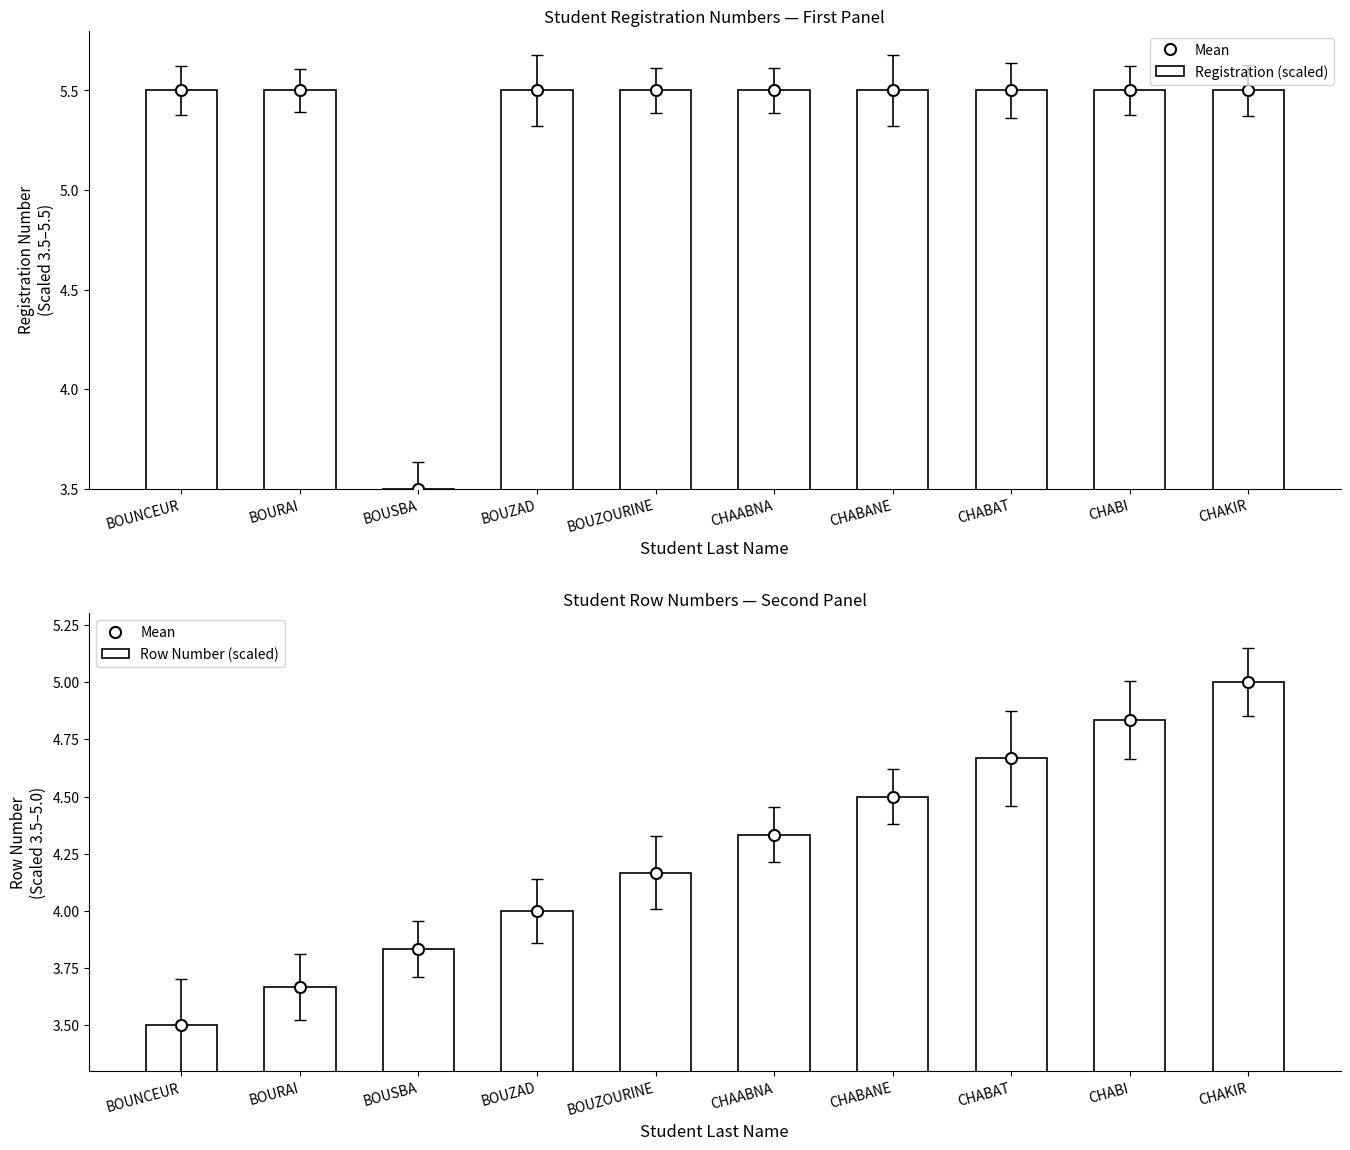

Read the Row Number (scaled) value at BOUNCEUR.

3.5